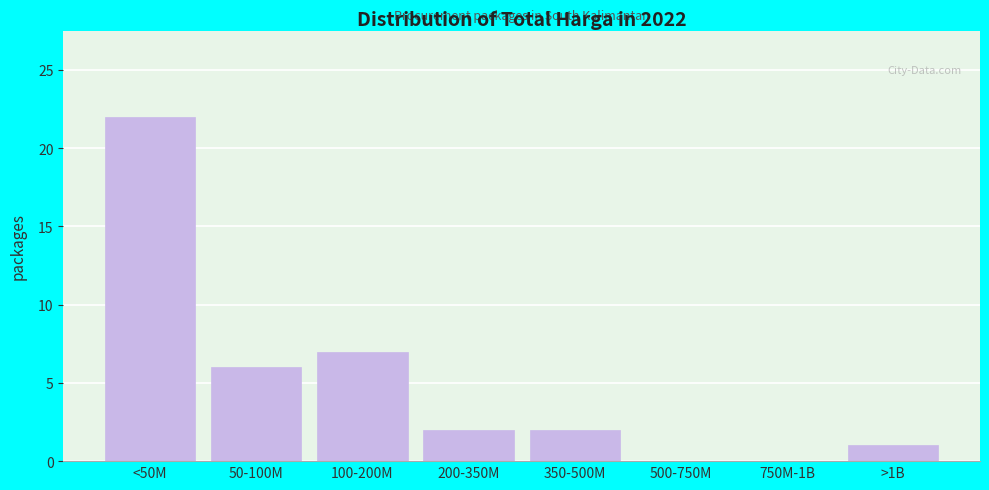

Reading left to right, list all the values displayed in this chart.

<50M=22	50-100M=6	100-200M=7	200-350M=2	350-500M=2	500-750M=0	750M-1B=0	>1B=1